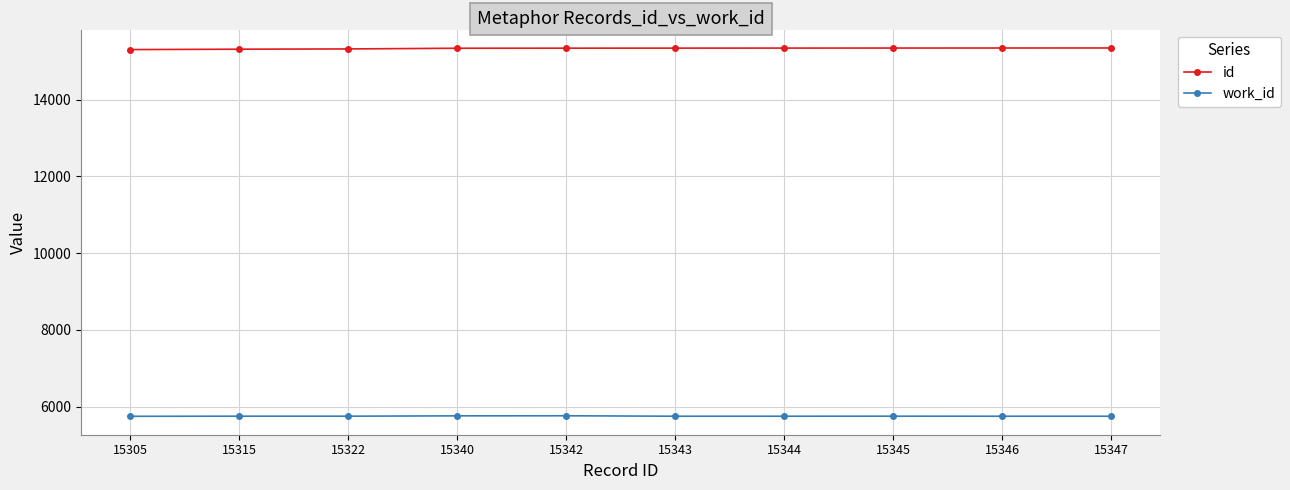

What is the sum of the id values at 15346 and 15322?

30668